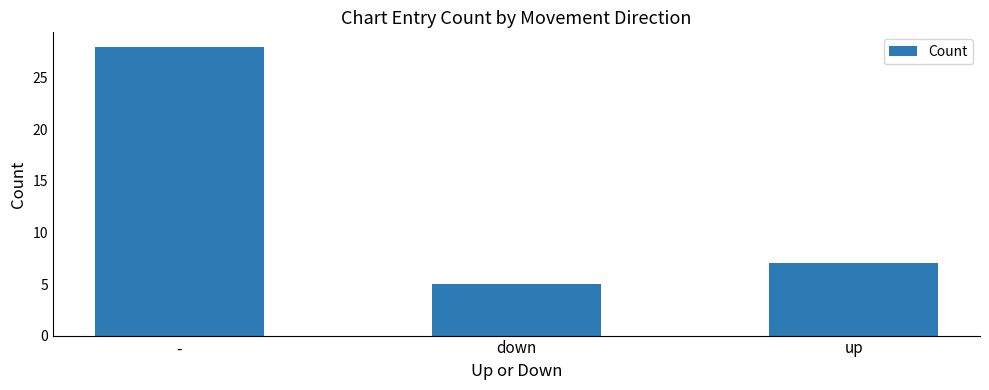

Between up and down, which is larger?

up